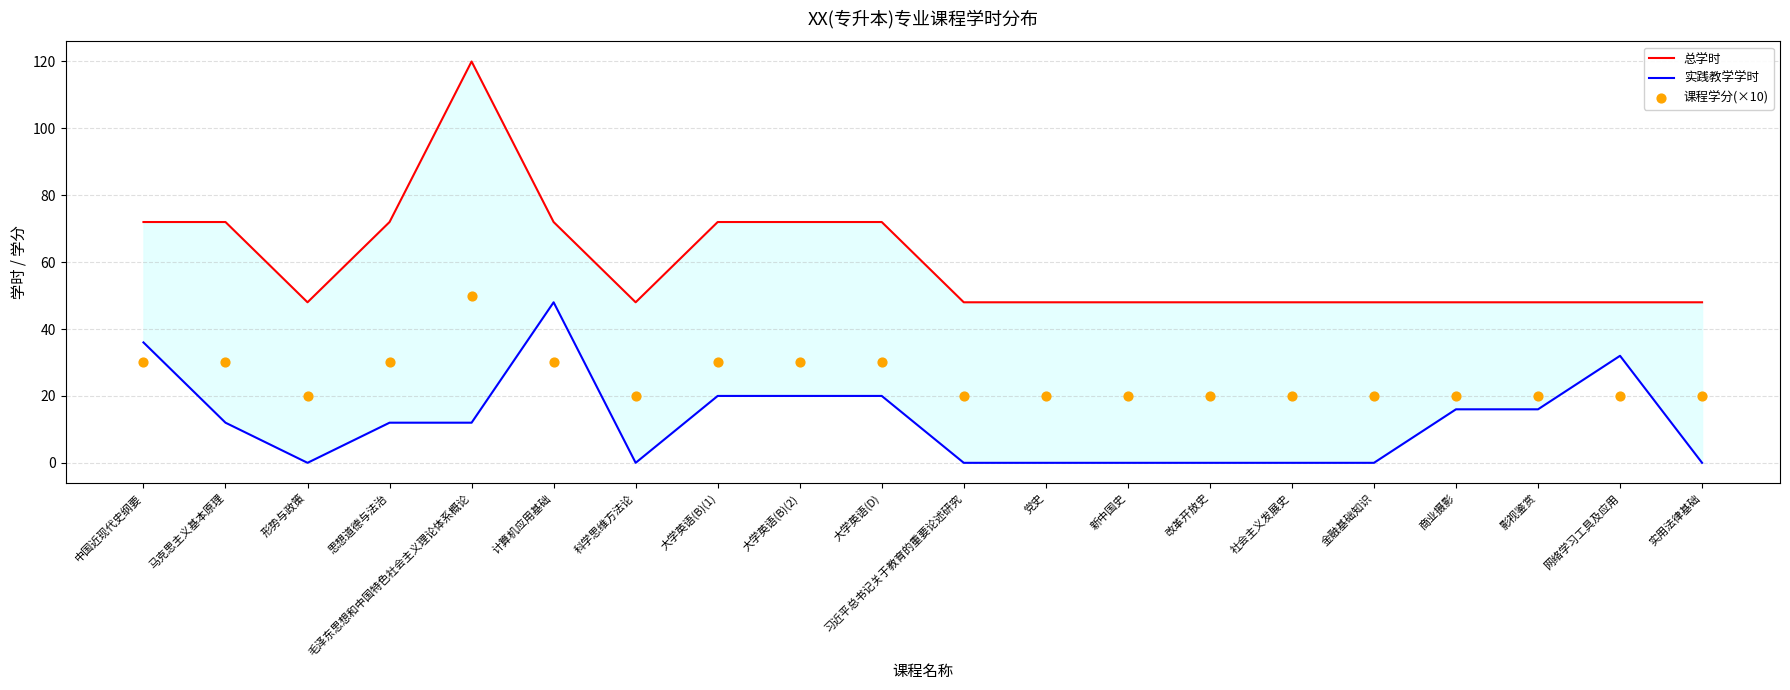

Is the value of 实践教学学时 at 马克思主义基本原理 greater than the value of 课程学分(×10) at 中国近现代史纲要?

No